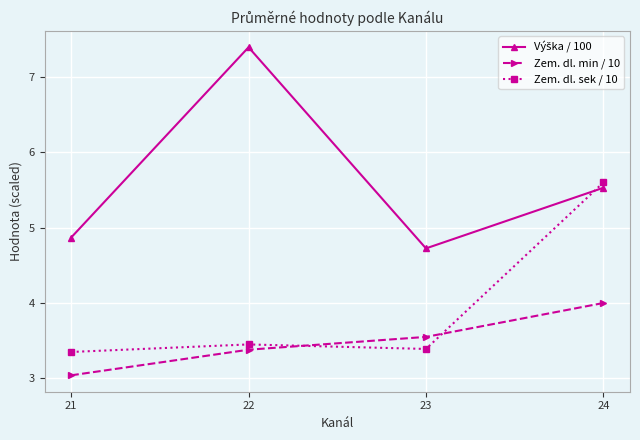

What is the difference between the maximum and minimum values in the Zem. dl. min / 10 series?

1.0